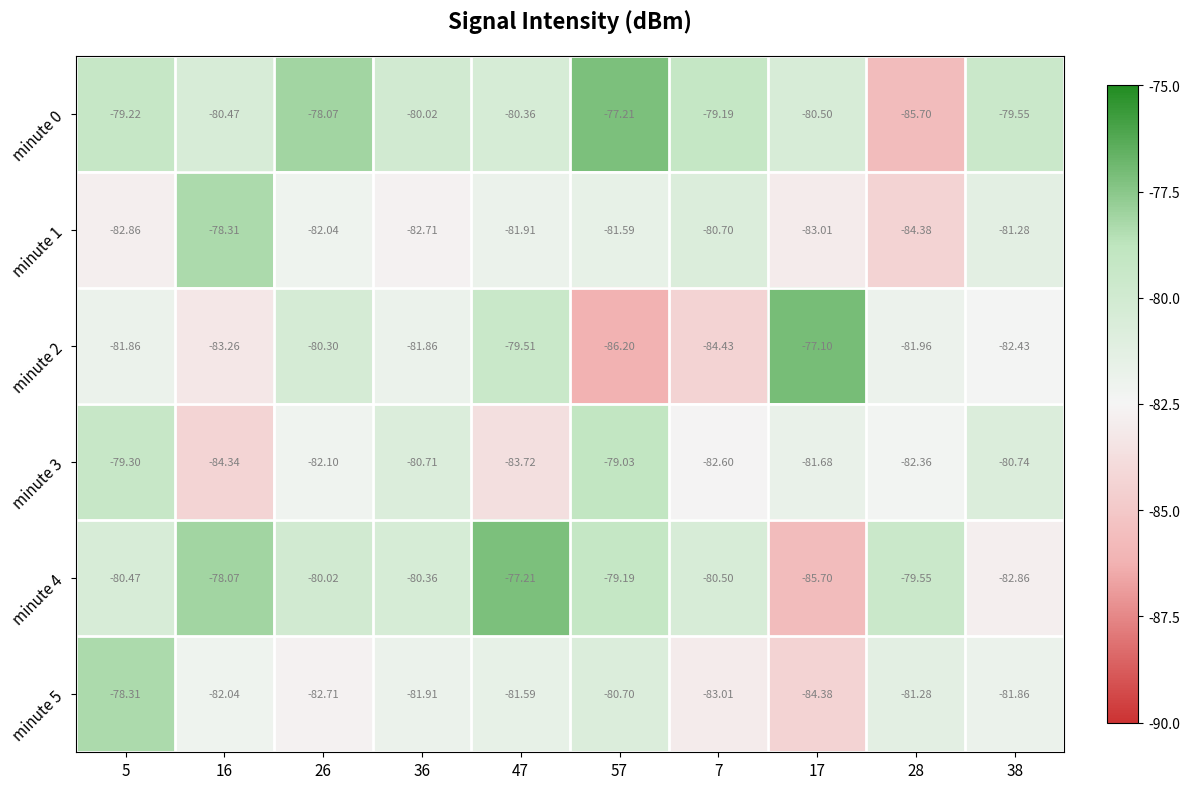

Count the number of categories in the chart.

10